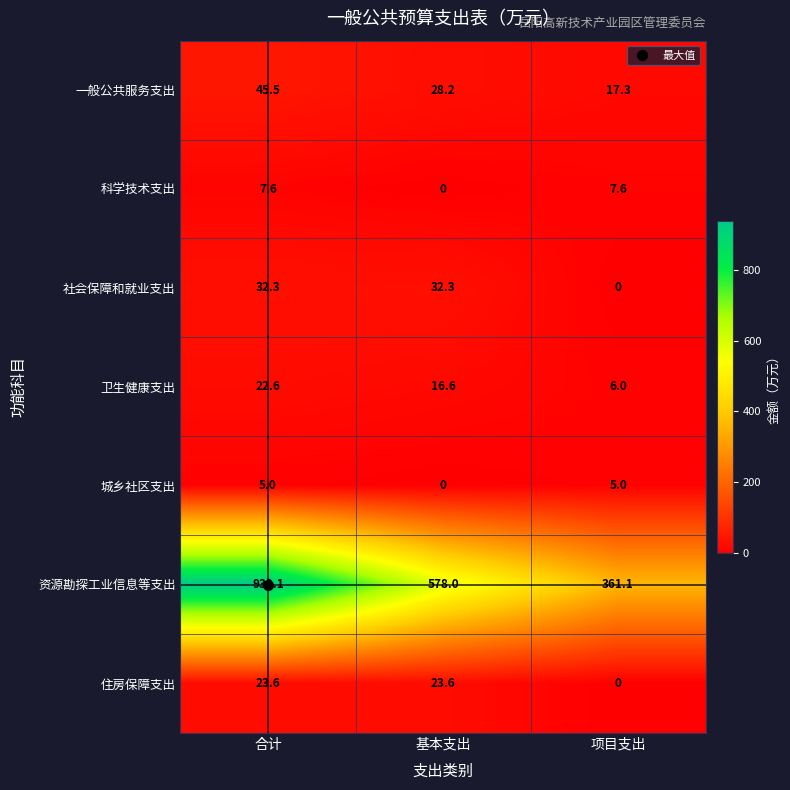

What is the sum of the 卫生健康支出 values at 基本支出 and 项目支出?

22.6